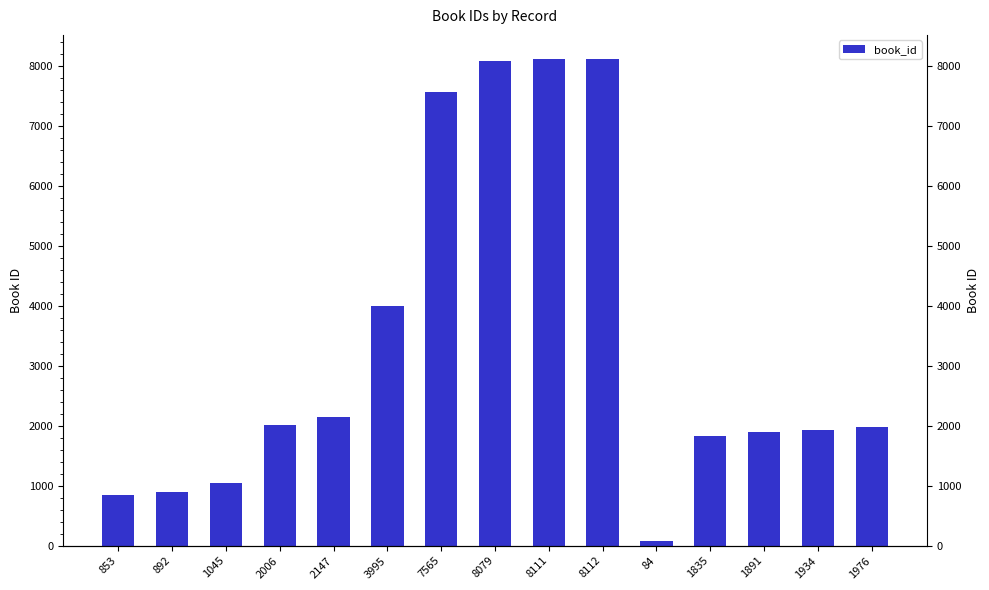

List the labels in order of value, largest first.

8112, 8111, 8079, 7565, 3995, 2147, 2006, 1976, 1934, 1891, 1835, 1045, 892, 853, 84